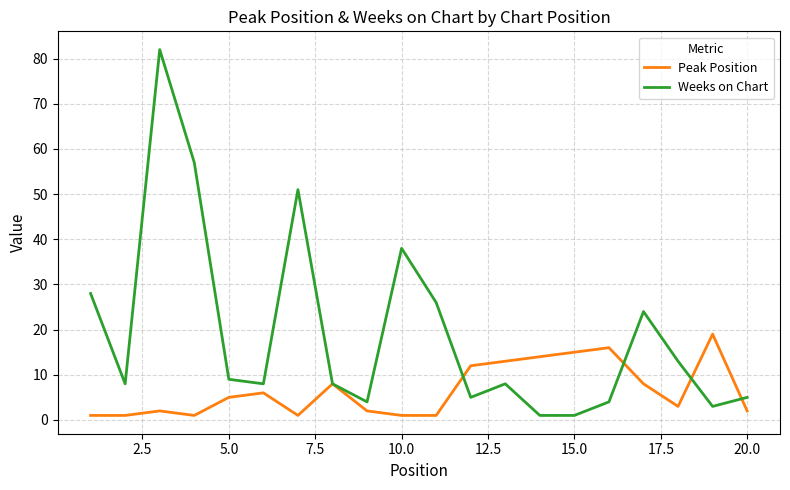

Which series has the largest range (max minus min)?

Weeks on Chart